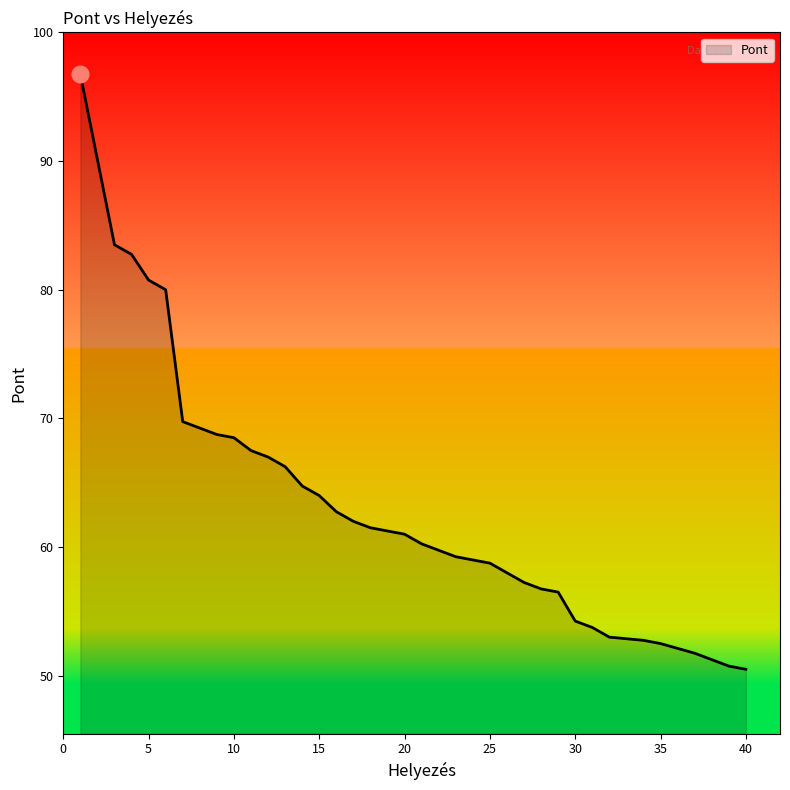

What is the difference between the values at 12 and 7?

2.8